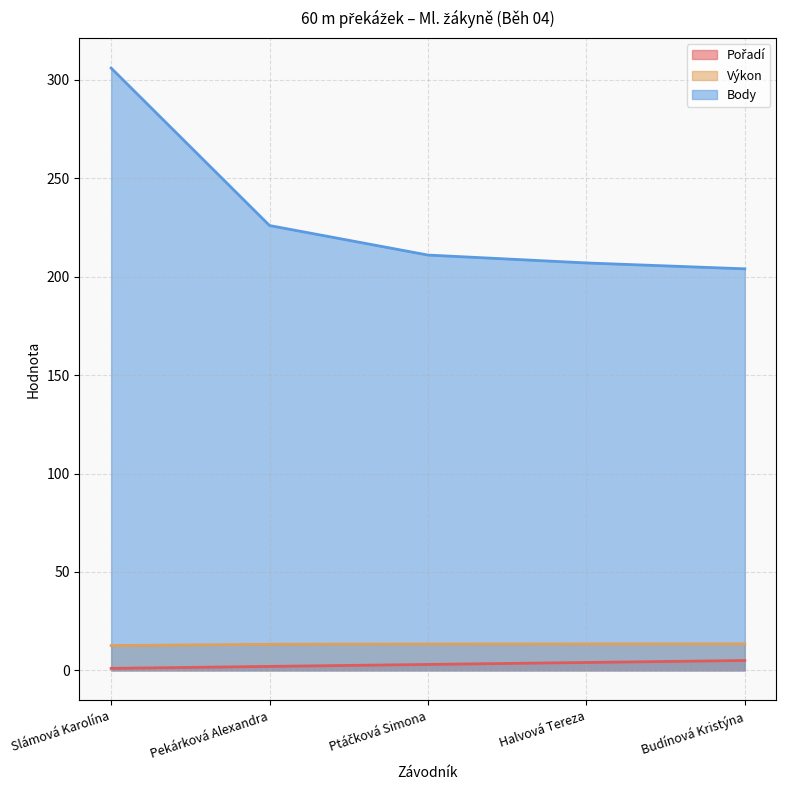

What is the average value of the Body series?

230.8